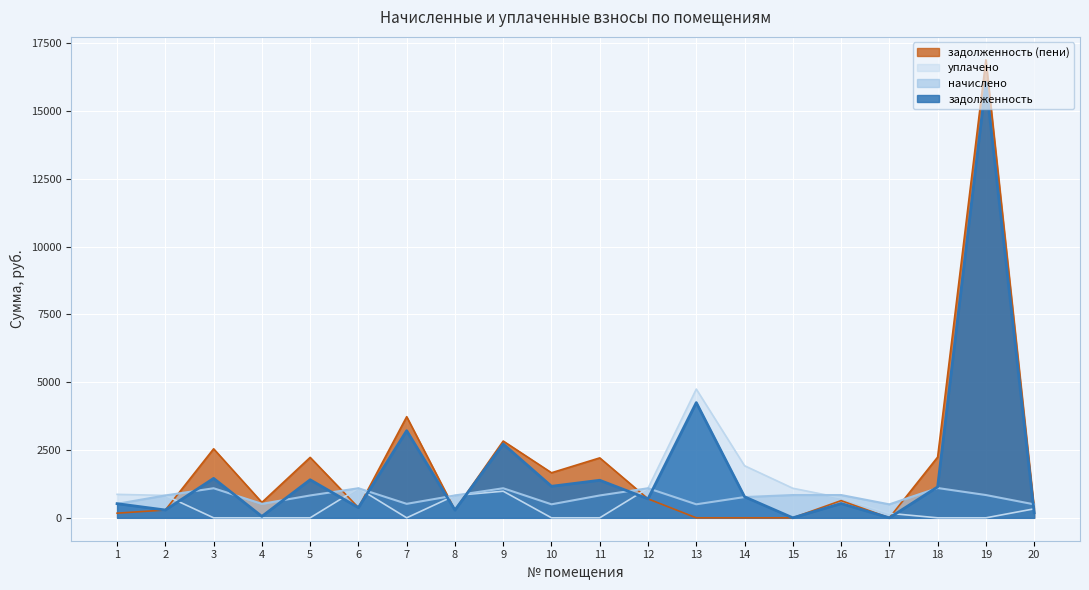

At how many categories does at least one series exceed 13385?

1